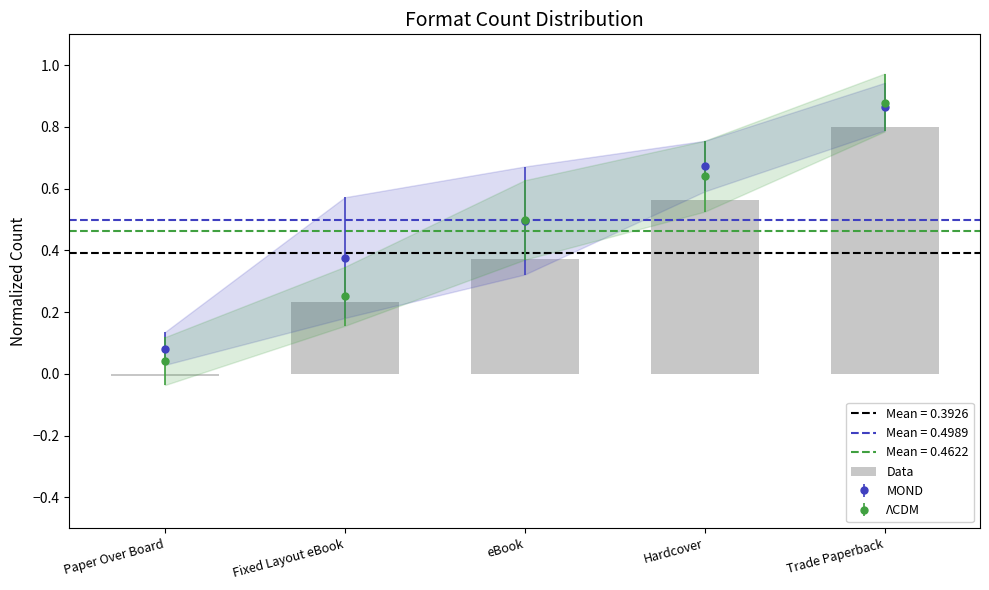

What is the label of the 3rd bar from the left?

eBook